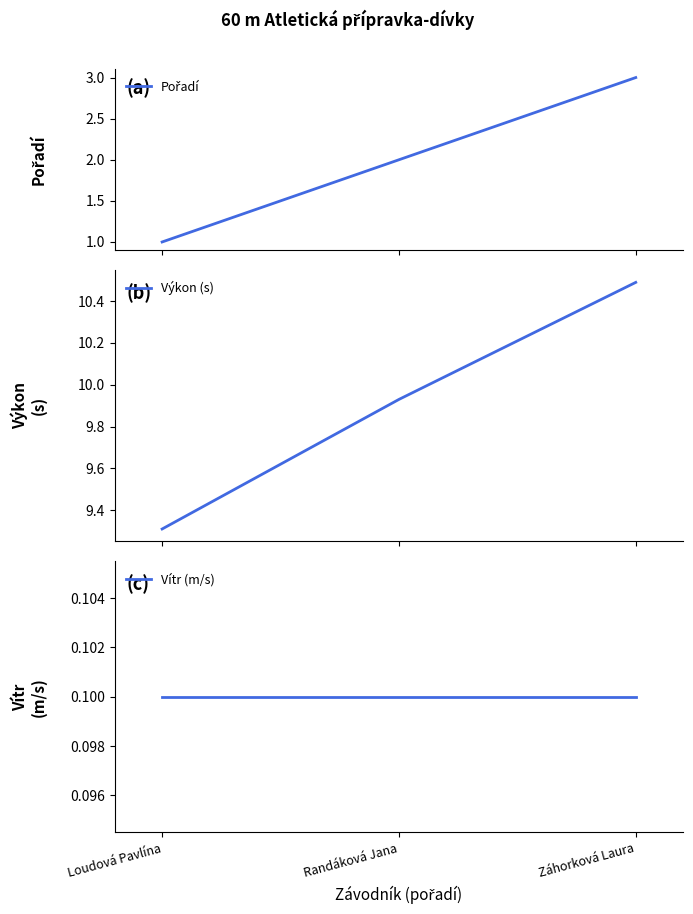

What is the value of the Výkon (s) point at the 2nd from the left?

9.9